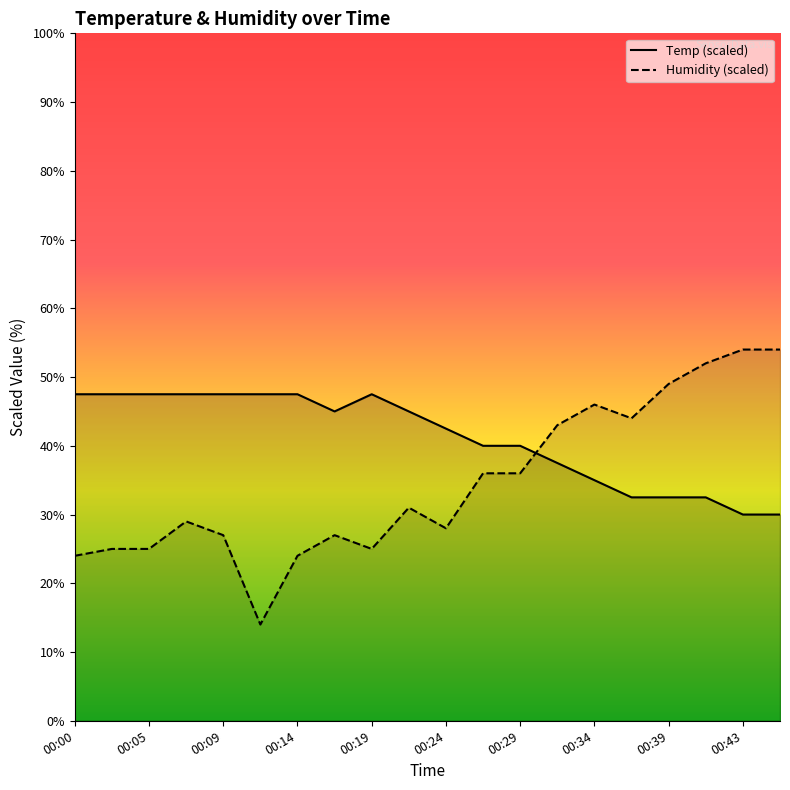

Which has a higher value, 00:17 or 00:19?

00:19